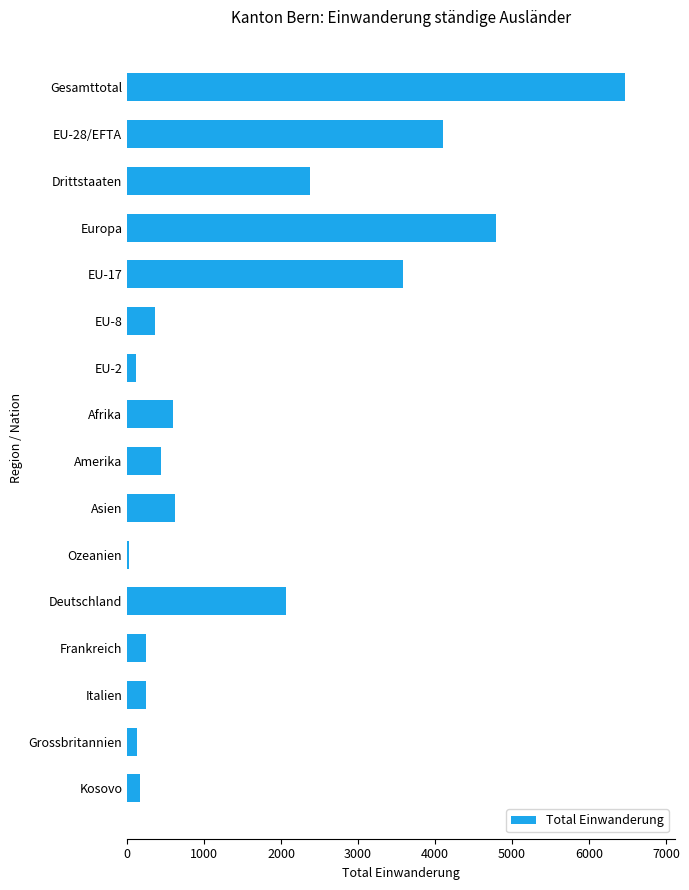

What is the greatest value displayed?

6473